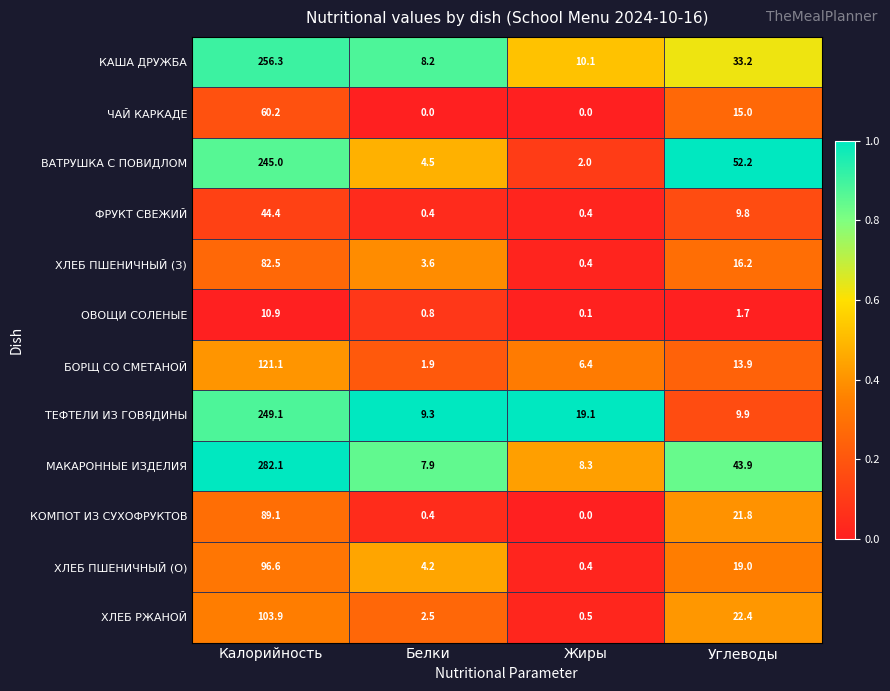

Which label corresponds to the largest value in the chart?

Калорийность